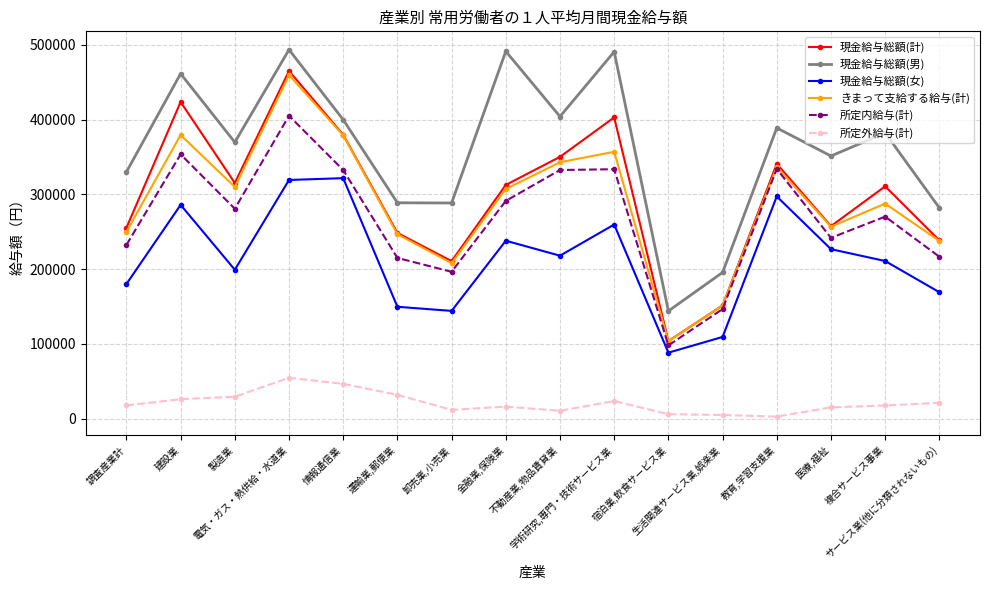

What are all the series names shown in the legend?

現金給与総額(計), 現金給与総額(男), 現金給与総額(女), きまって支給する給与(計), 所定内給与(計), 所定外給与(計)